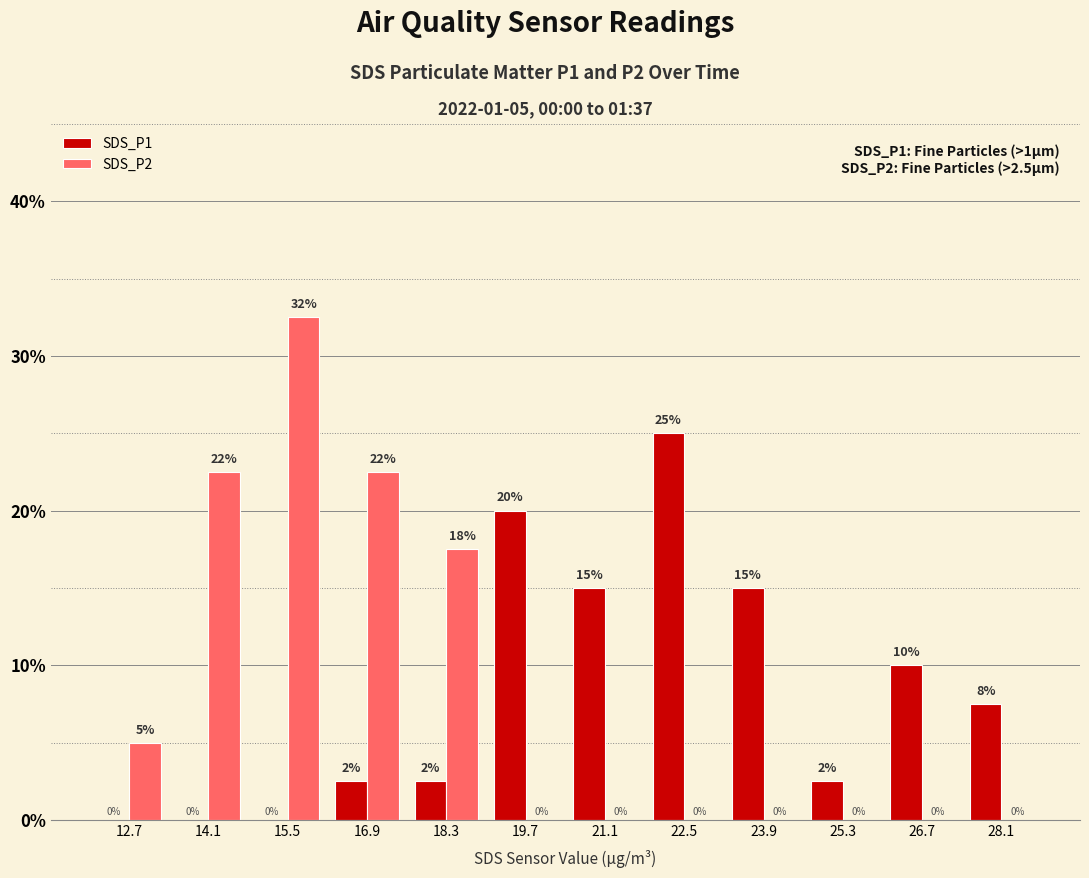

Count the number of data series in this chart.

2